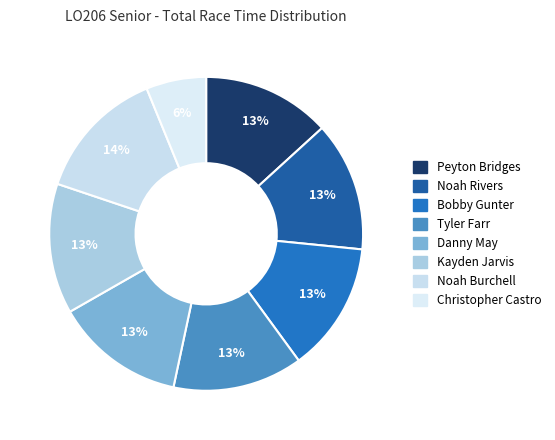

To the nearest percent, what portion does Peyton Bridges represent?

13%